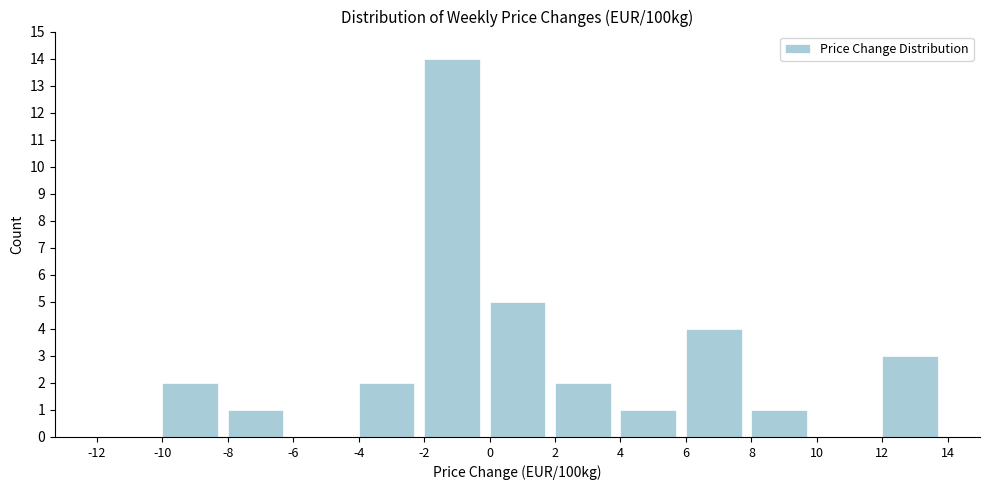

Reading left to right, transcribe this chart: for each bar, give the range it covers on the x-axis and its height. The values are not printed on the chart, so give them approximately, as read against the axis.

-12 to -10: 0
-10 to -8: 2
-8 to -6: 1
-6 to -4: 0
-4 to -2: 2
-2 to 0: 14
0 to 2: 5
2 to 4: 2
4 to 6: 1
6 to 8: 4
8 to 10: 1
10 to 12: 0
12 to 14: 3